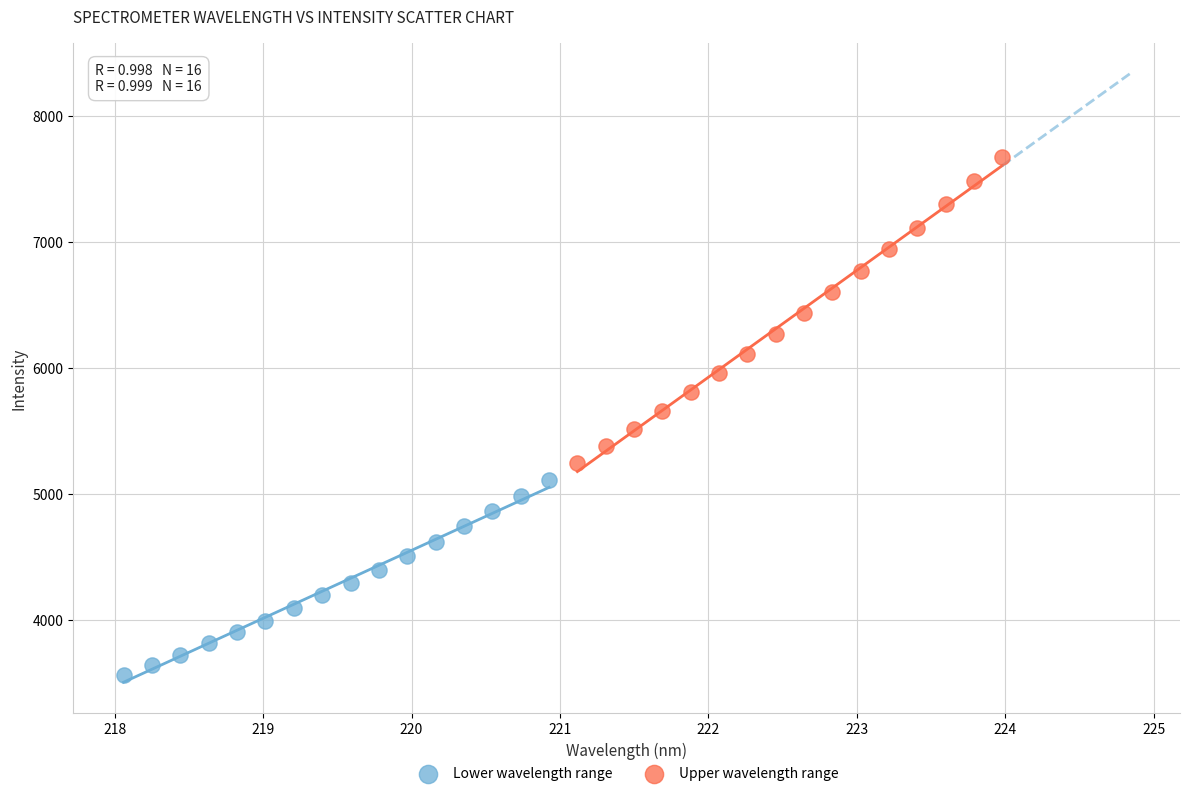

What are all the series names shown in the legend?

Lower wavelength range, Upper wavelength range